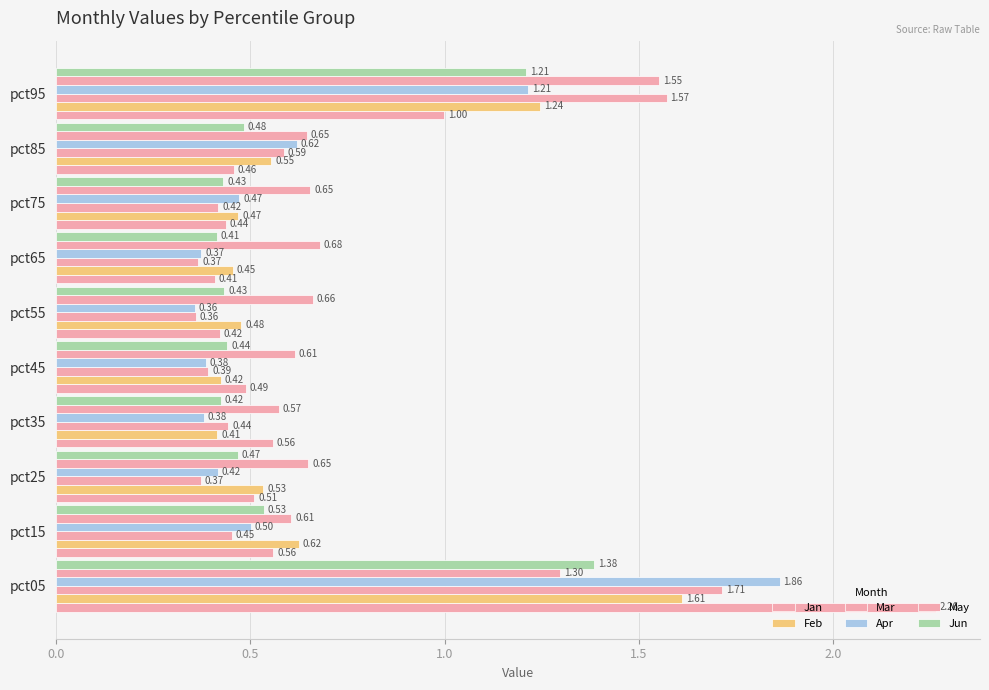

Count the number of data series in this chart.

6